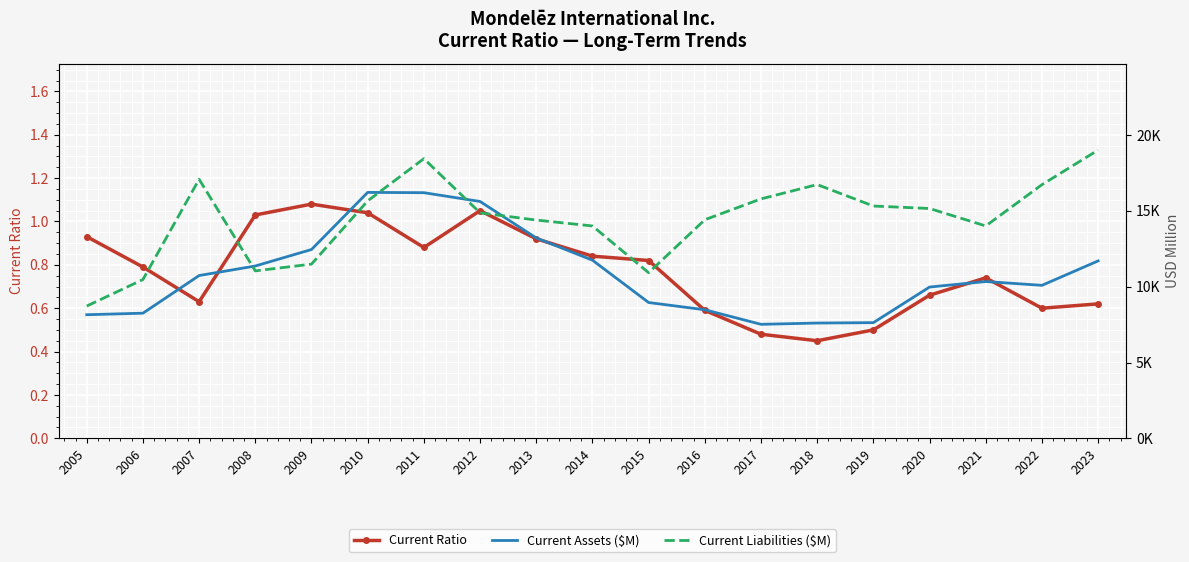

How many values in the Current Assets ($M) series are below 10342?

9